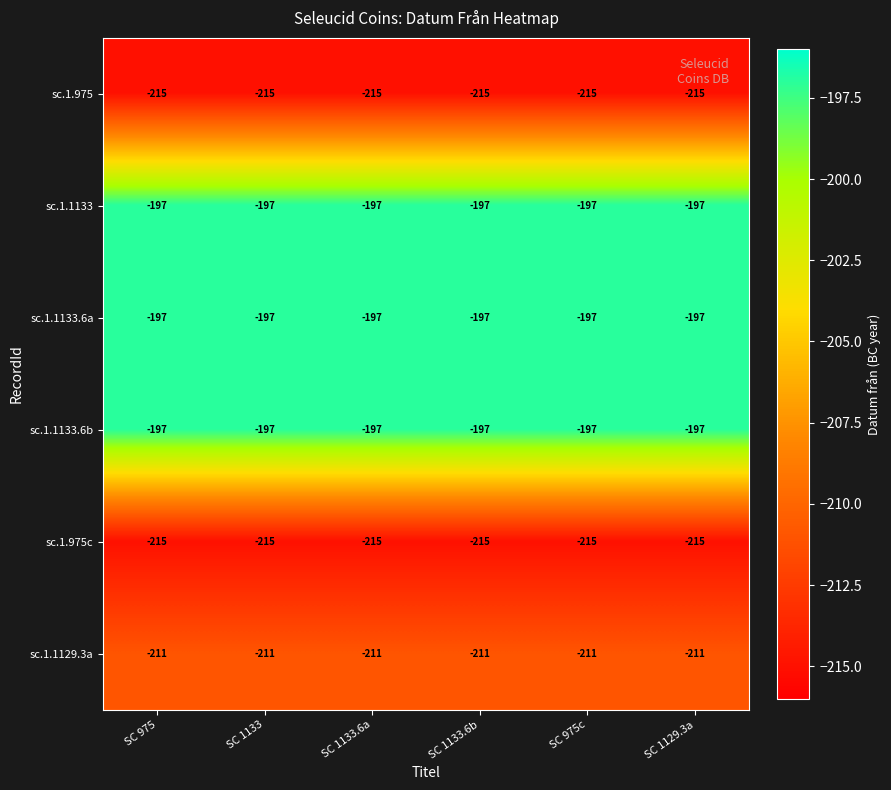

What is the total value across all series at SC 1129.3a?

-1232